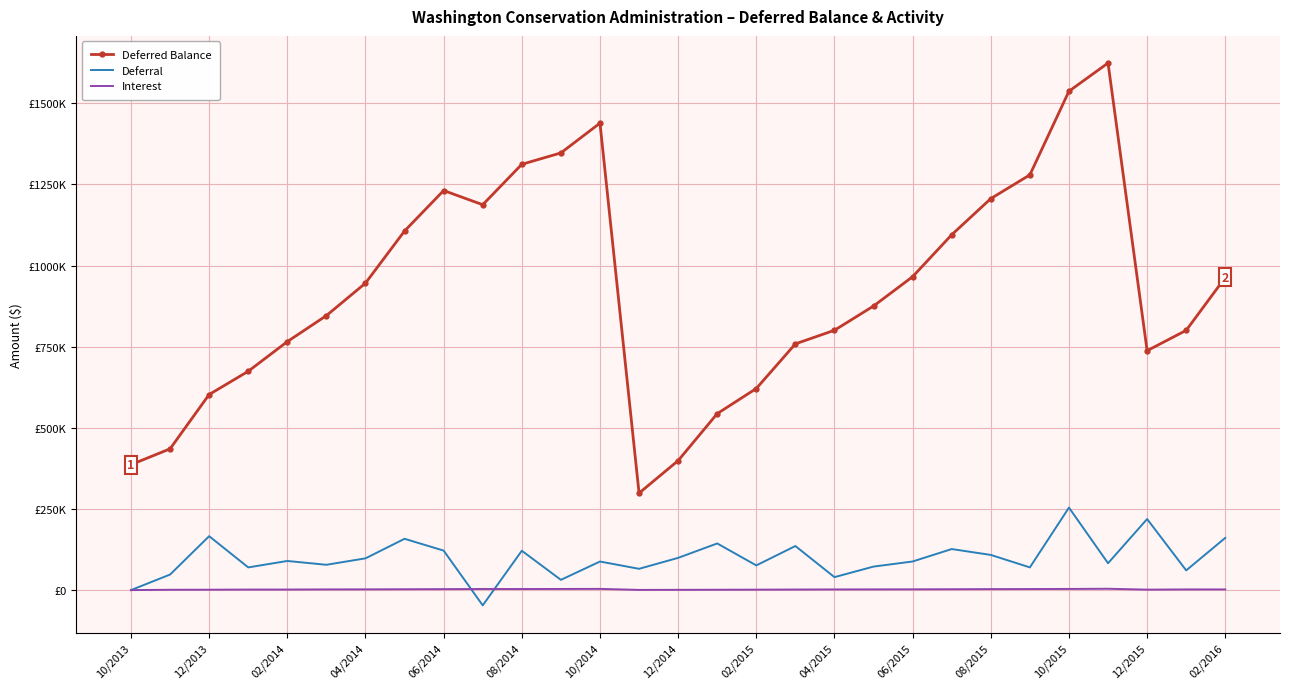

True or false: Interest and Deferred Balance intersect in this chart.

False